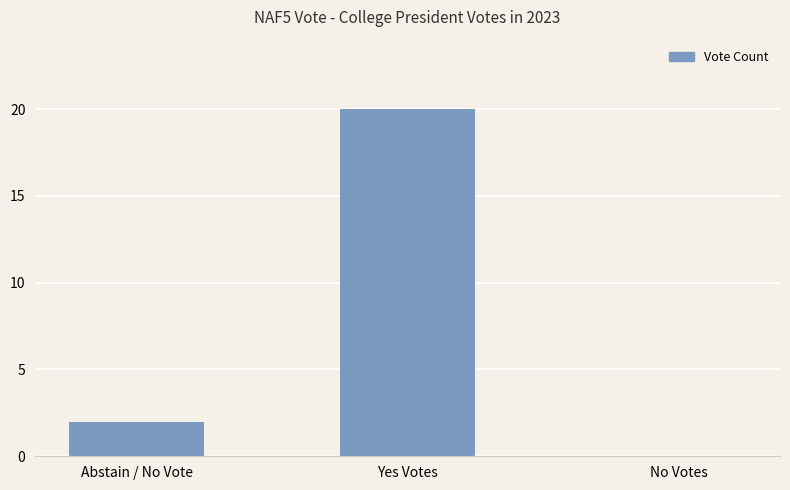

Are the bars horizontal?

No